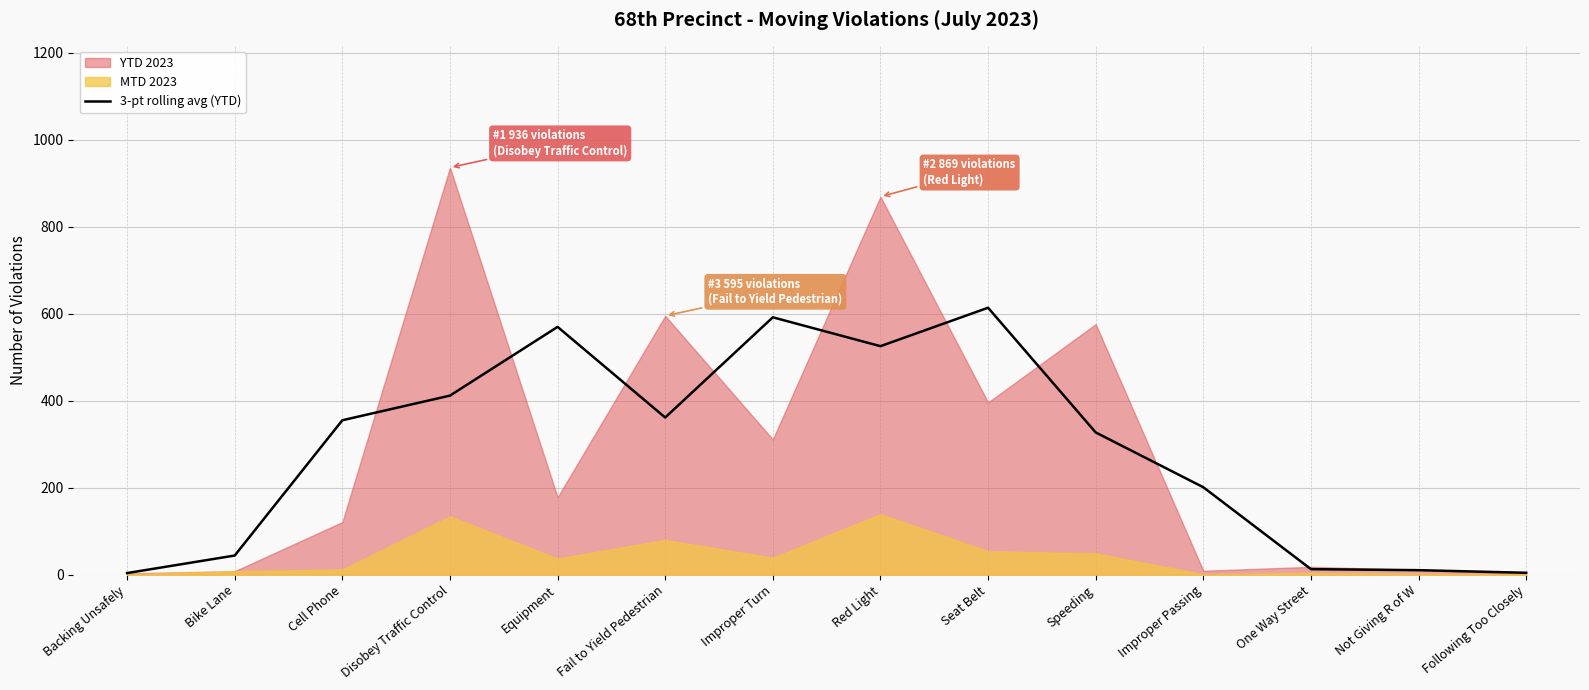

Which has a higher value, Speeding or Red Light?

Red Light